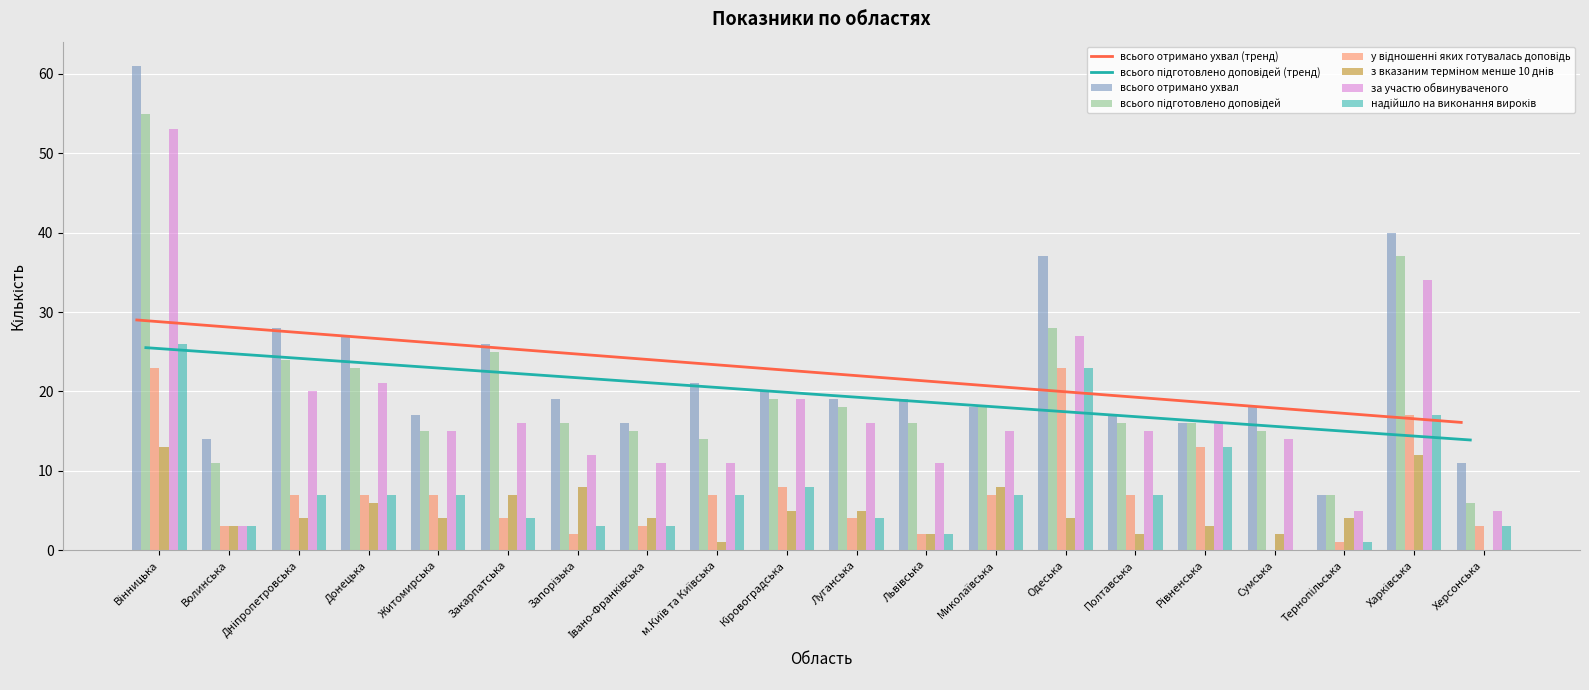

What is the sum of all всього отримано ухвал values?

451